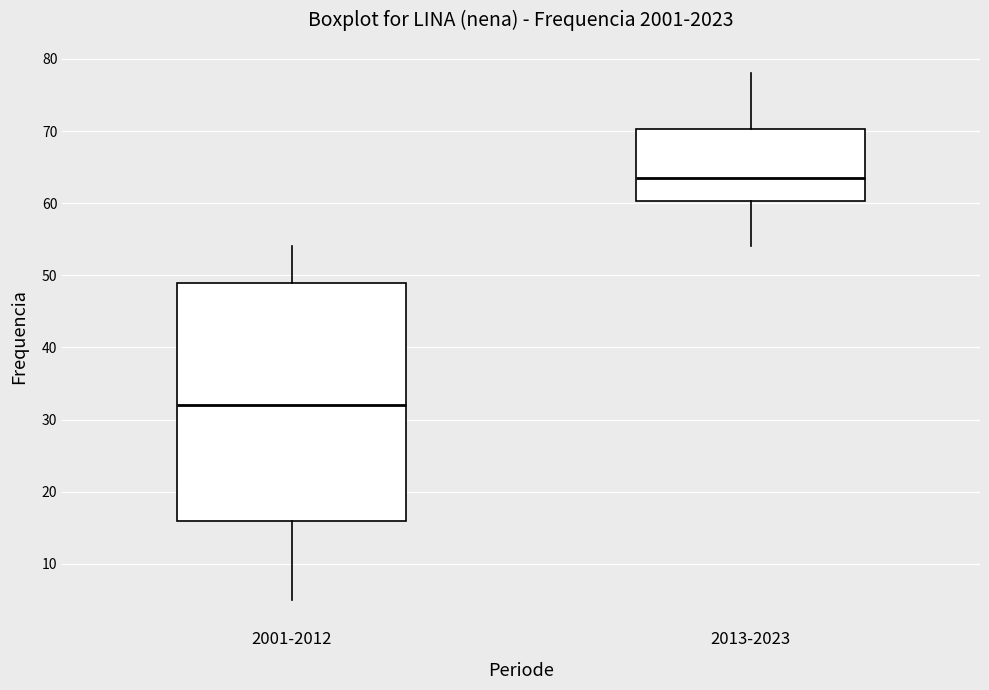

Which box's median line is the highest?

2013-2023